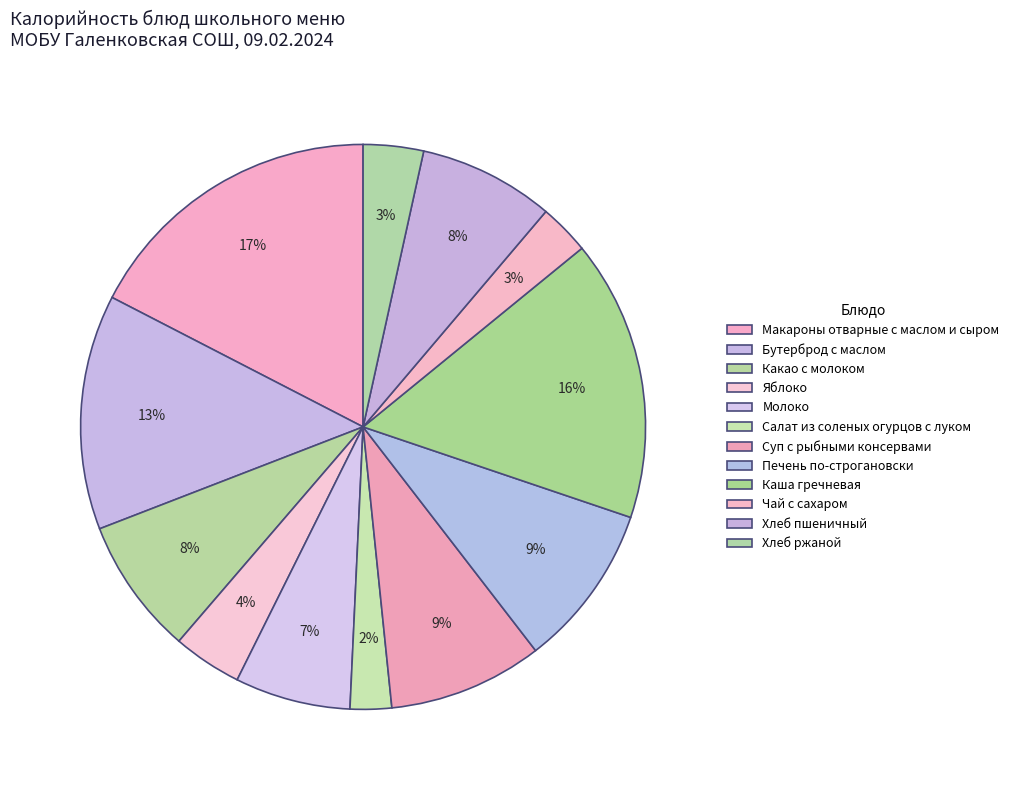

To the nearest percent, what is the average slice percentage?

8%